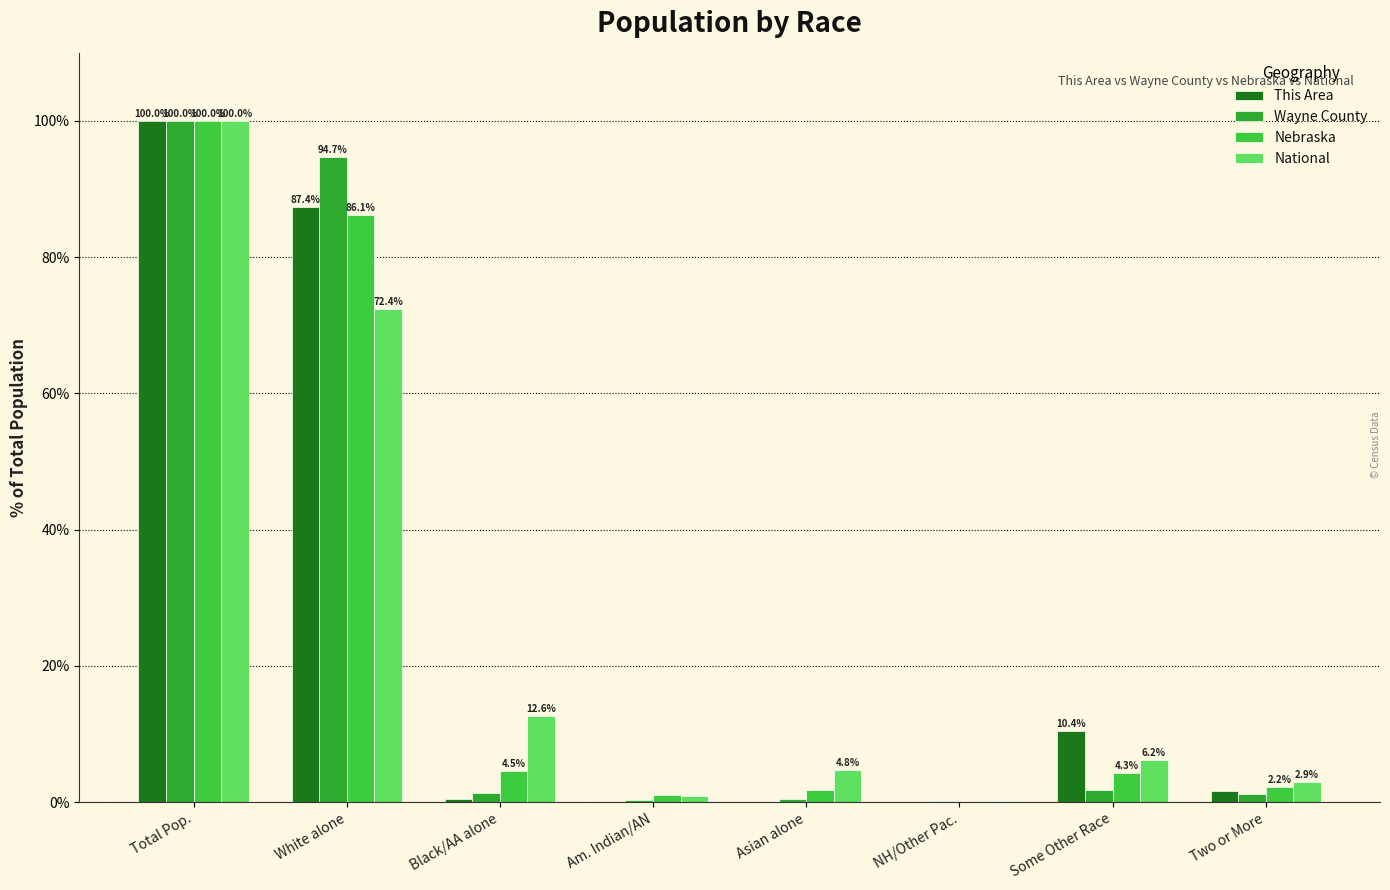

What is the average value of the Wayne County series?

25.0